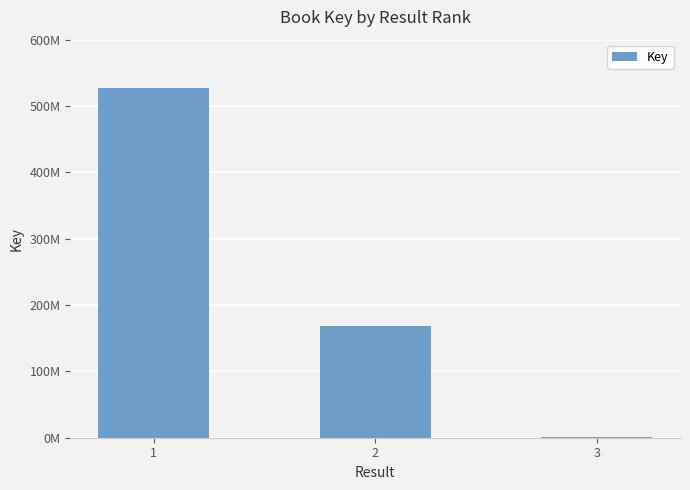

What is the sum of all values?

697578516